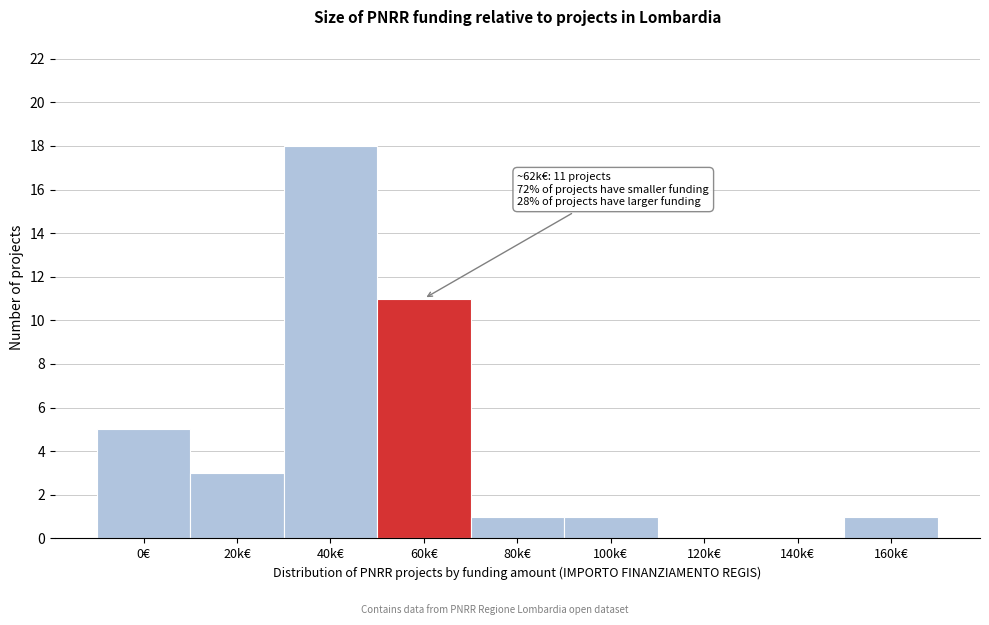

Reading left to right, transcribe all the data shown in this chart.

0€=5	20k€=3	40k€=18	60k€=11	80k€=1	100k€=1	120k€=0	140k€=0	160k€=1